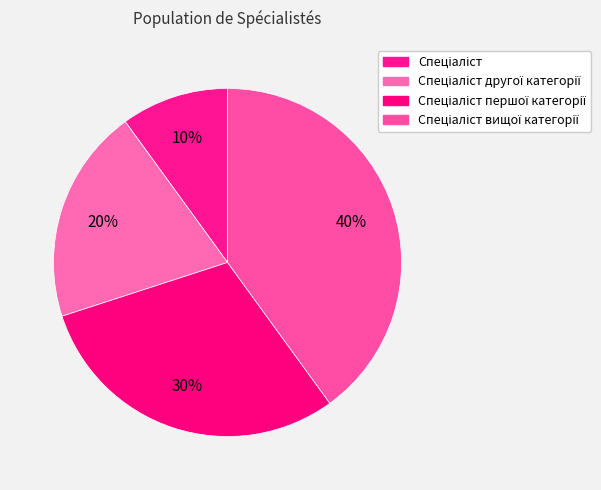

Count the number of slices in the pie.

4